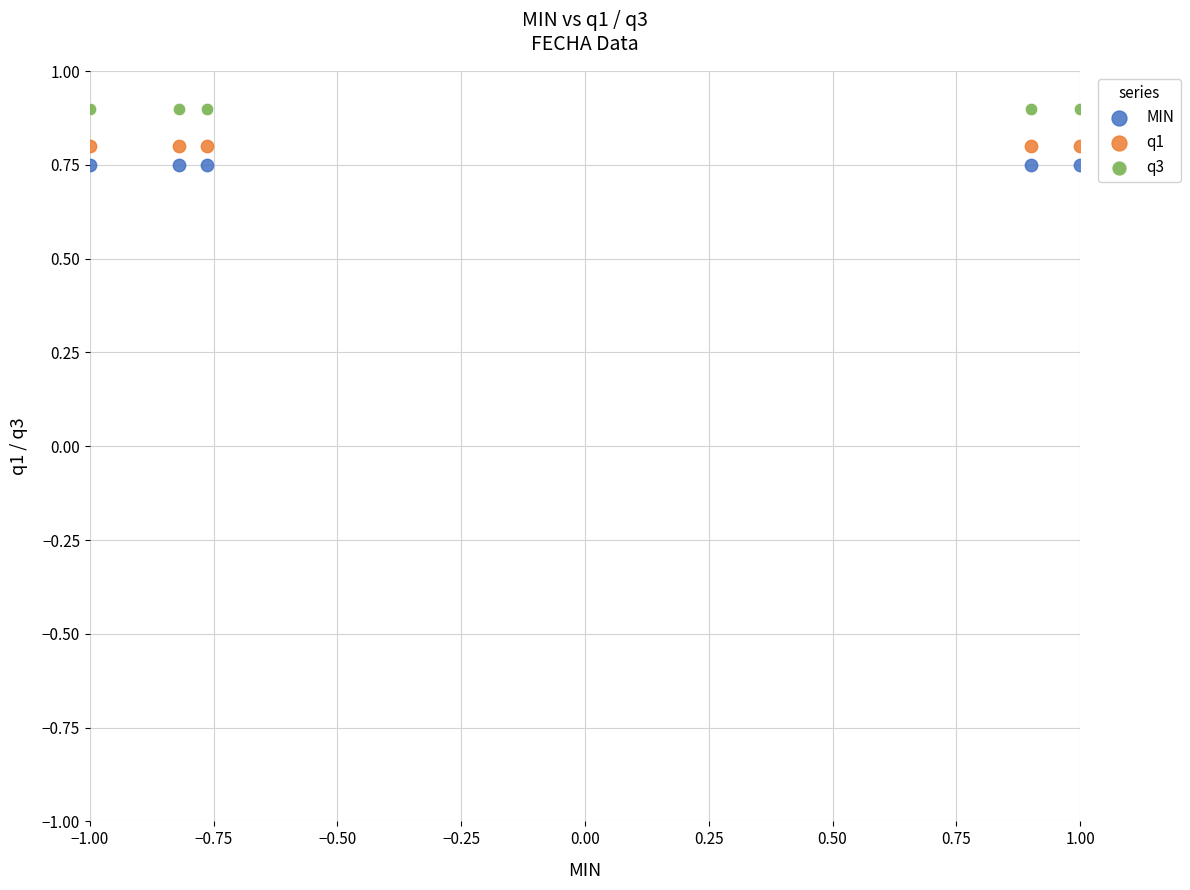

Which series reaches the maximum Y coordinate?

q3